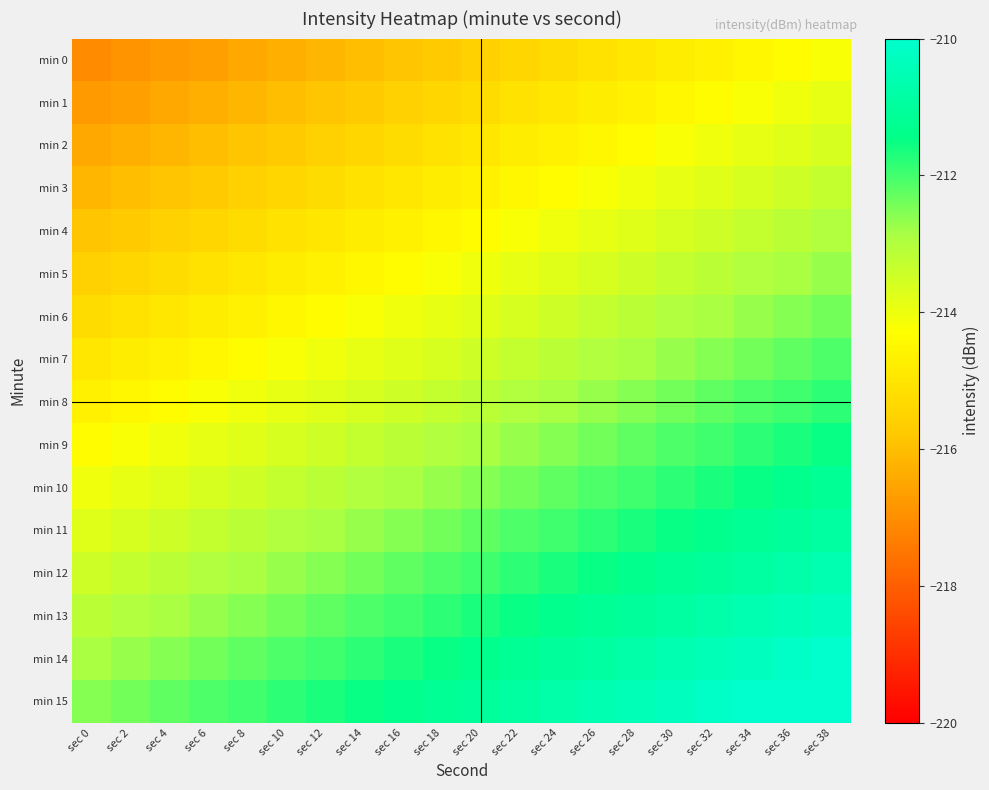

Which series has the largest total across all categories?

min 15